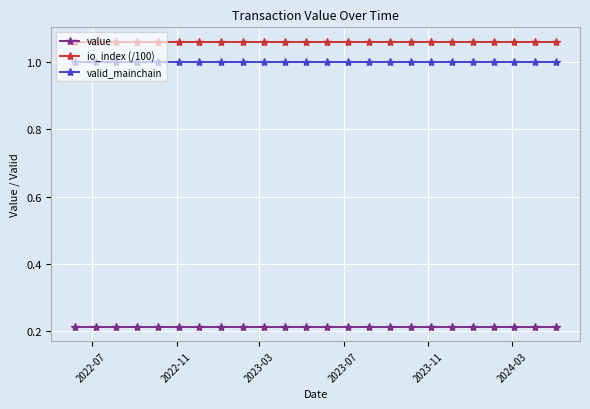

What is the sum of all io_index (/100) values?

25.4